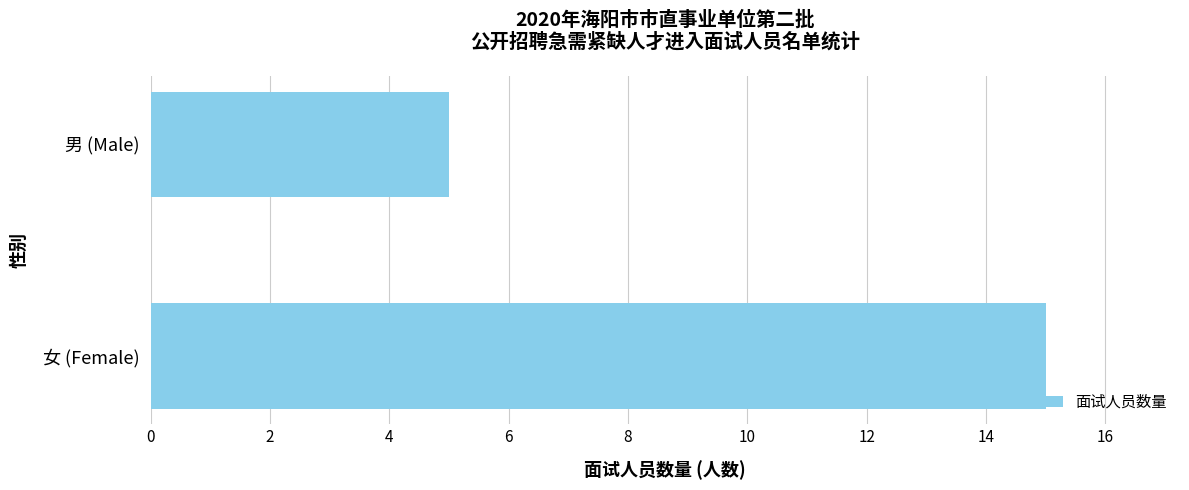

What is the approximate value at 男 (Male)?

5